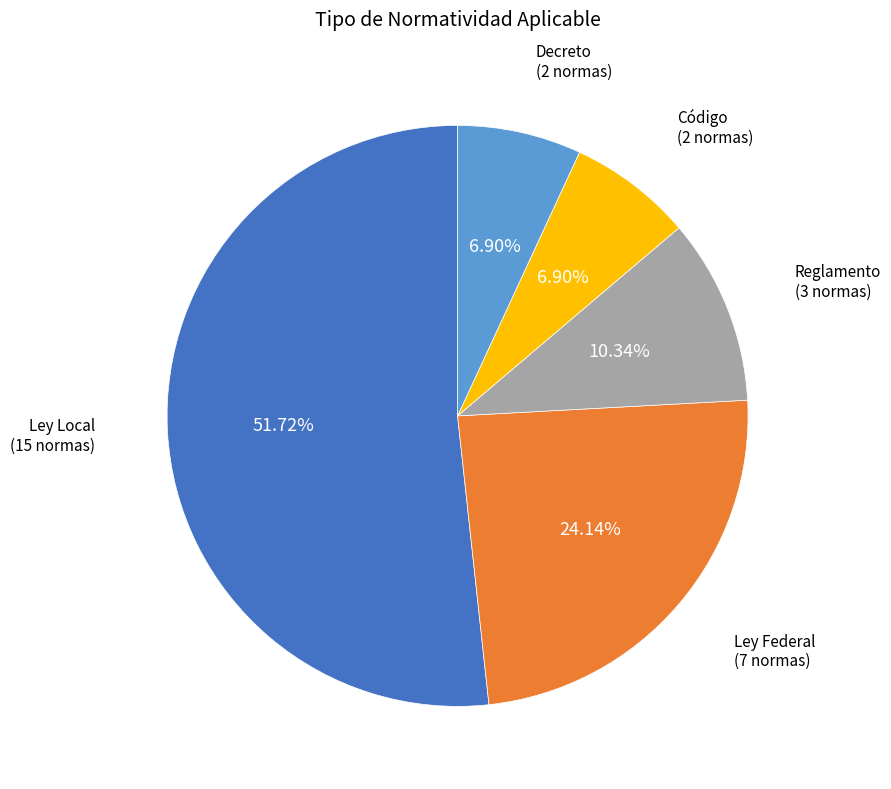

What percentage is the Código slice, to the nearest percent?

7%